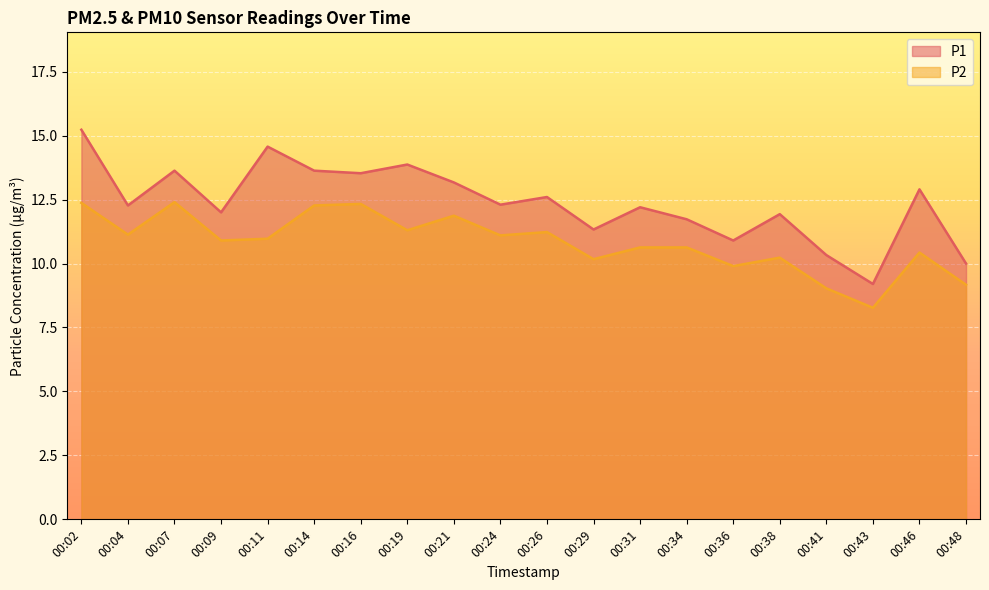

At which label does P2 first exceed 10?

00:02